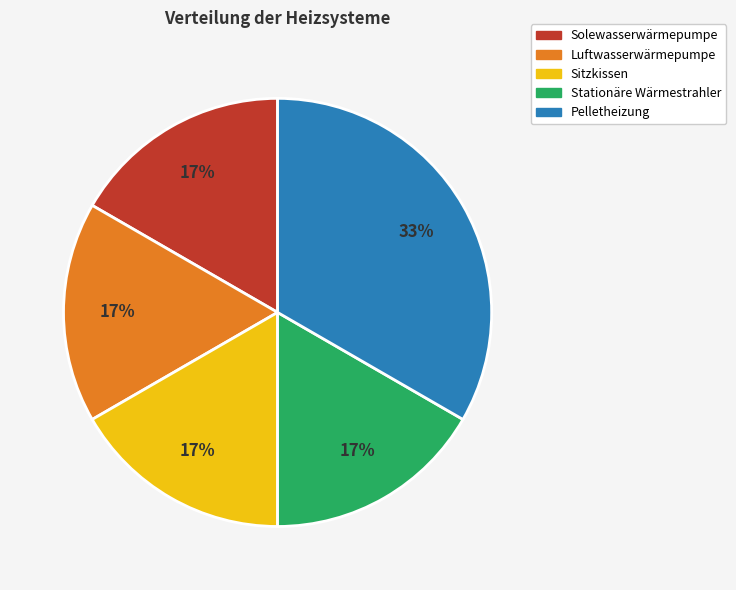

Which slice is the largest?

Pelletheizung